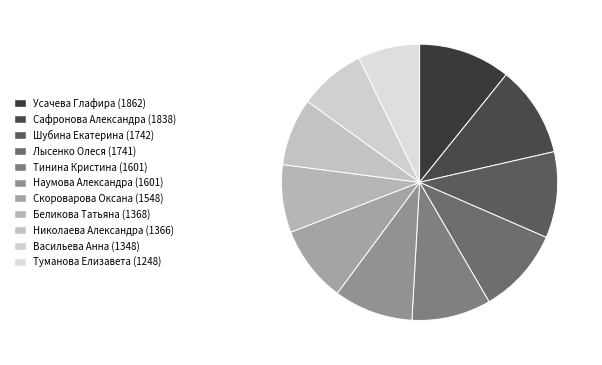

Rank the categories by value from lowest to highest.

Туманова Елизавета, Васильева Анна, Николаева Александра, Беликова Татьяна, Скороварова Оксана, Тинина Кристина, Наумова Александра, Лысенко Олеся, Шубина Екатерина, Сафронова Александра, Усачева Глафира